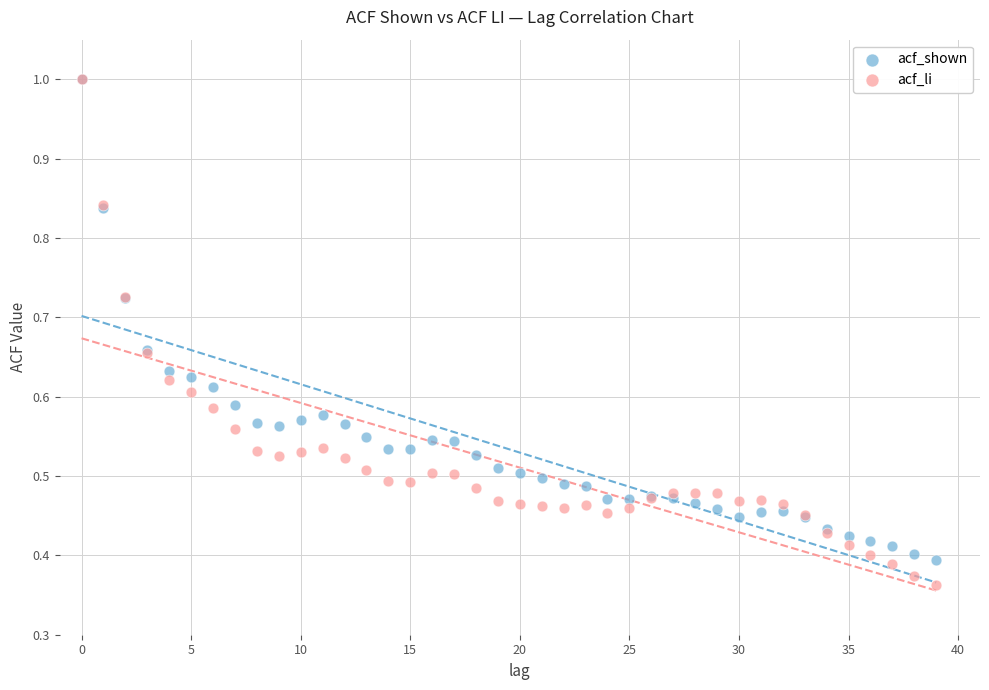

Which series reaches the minimum Y coordinate?

acf_li